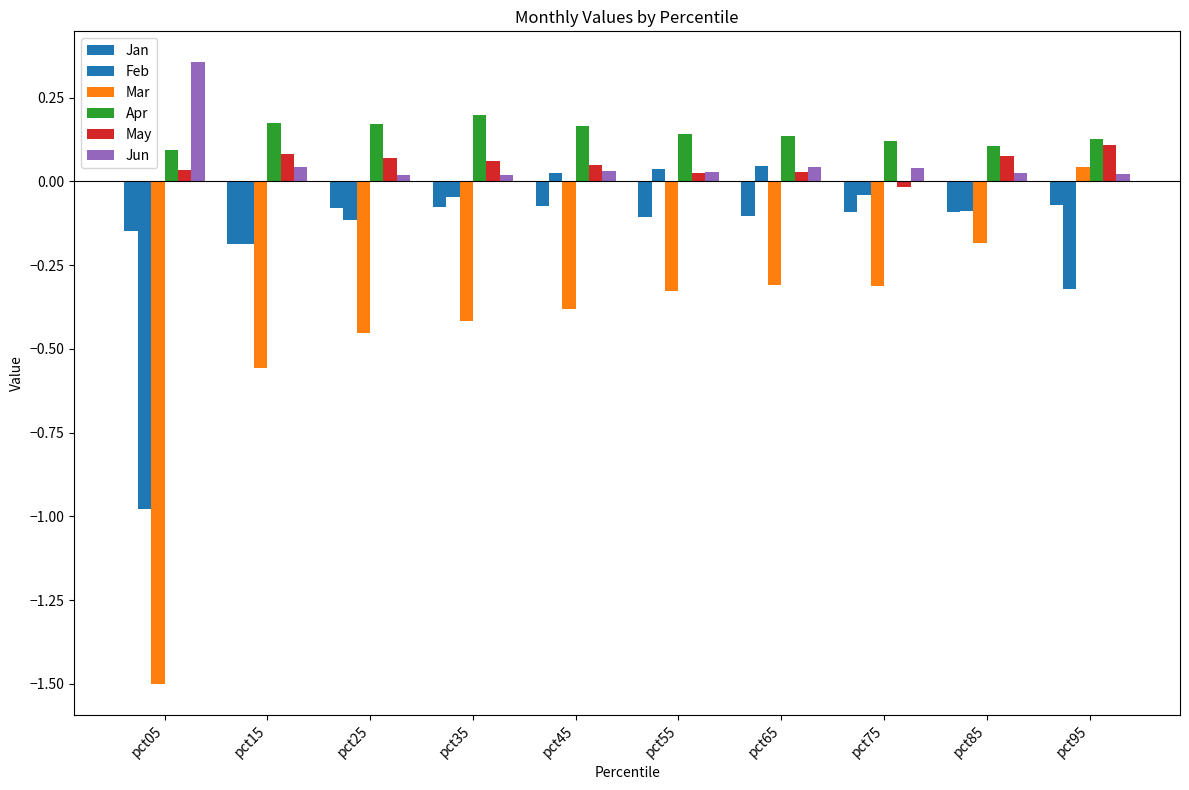

Rank the categories by Jun value from lowest to highest.

pct25, pct35, pct95, pct85, pct55, pct45, pct75, pct15, pct65, pct05